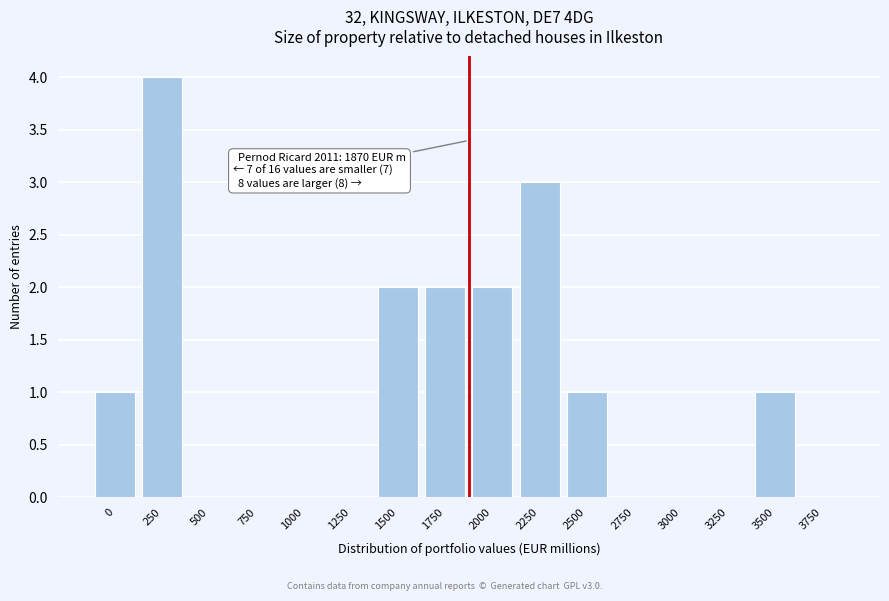

Reading left to right, list all the values displayed in this chart.

0=1	250=4	500=0	750=0	1000=0	1250=0	1500=2	1750=2	2000=2	2250=3	2500=1	2750=0	3000=0	3250=0	3500=1	3750=0